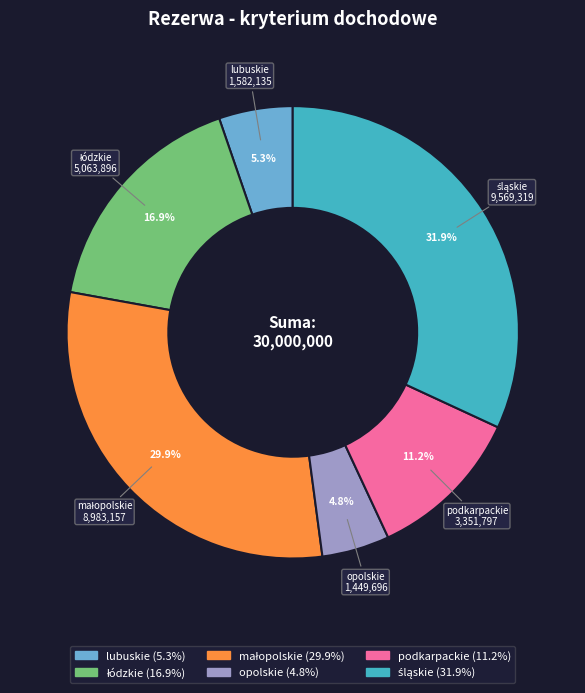

Is there a majority slice in this chart?

No